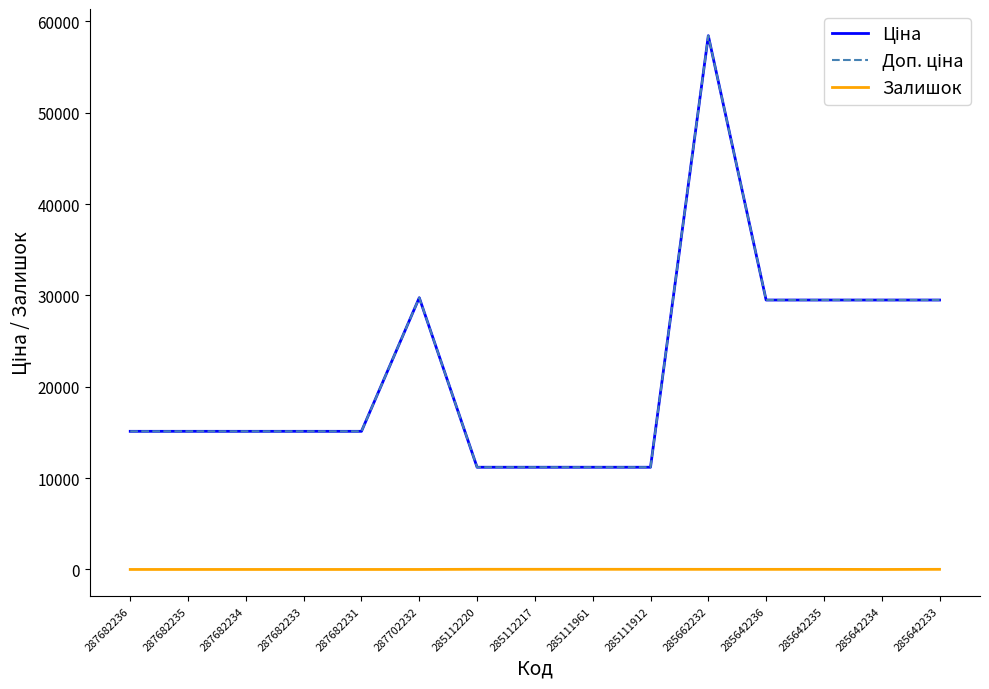

True or false: Доп. ціна and Ціна cross at least once.

False